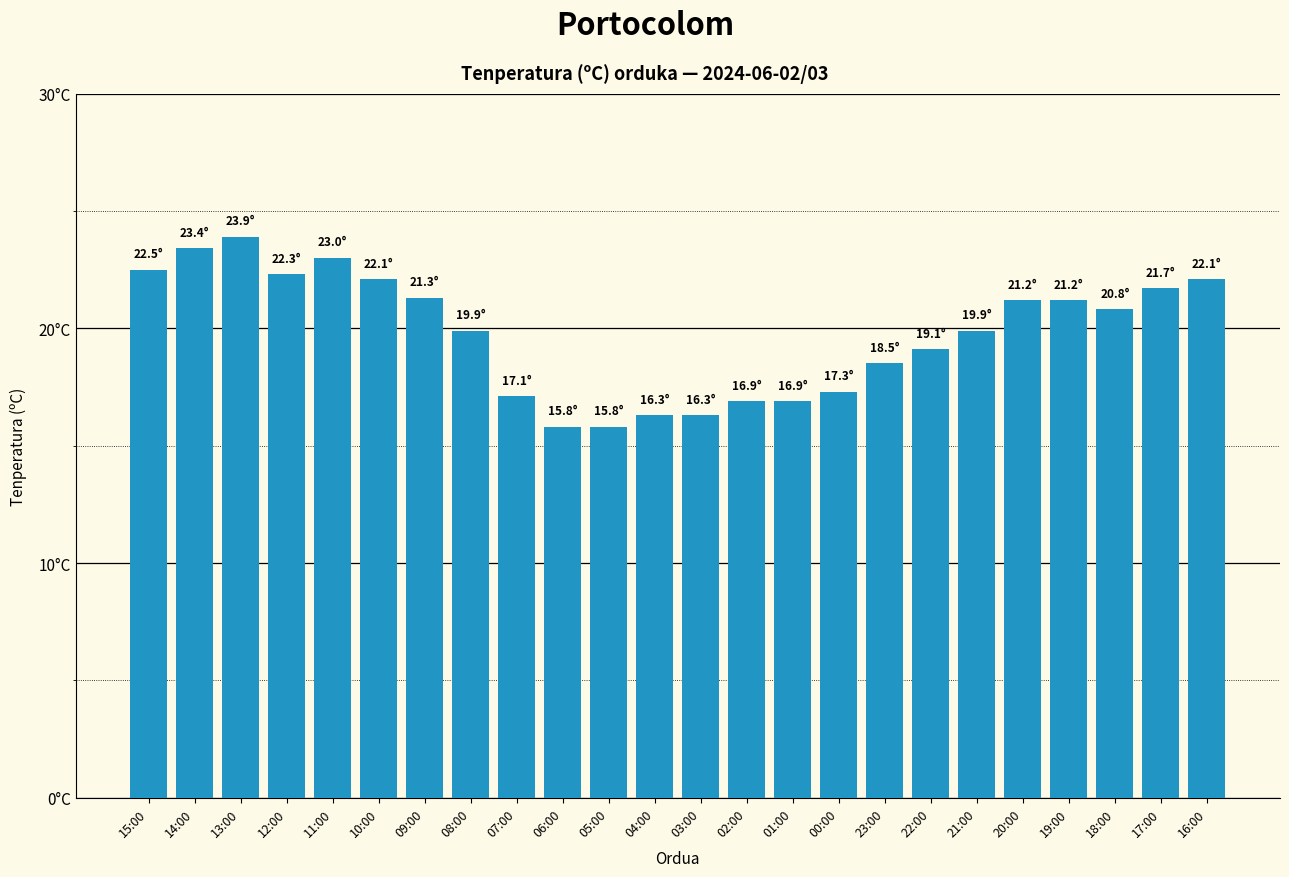

At which label is the value closest to 19?

22:00